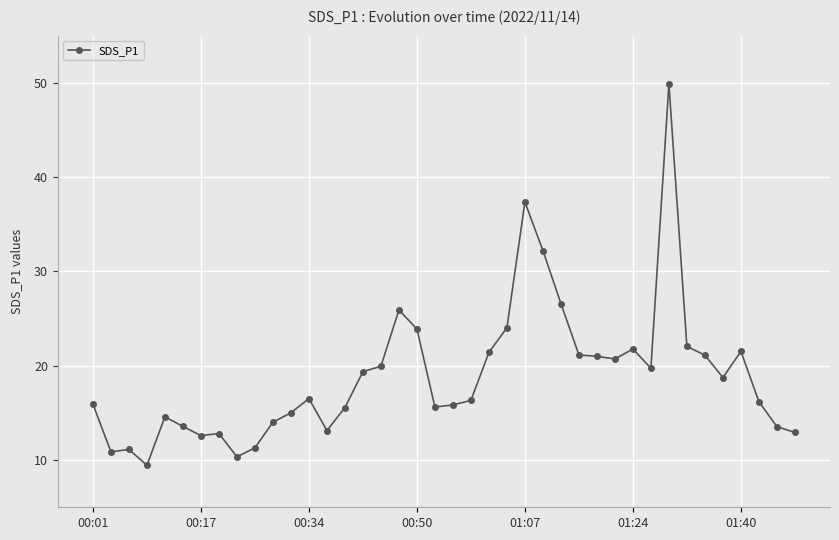

What is the sum of all values?

755.9